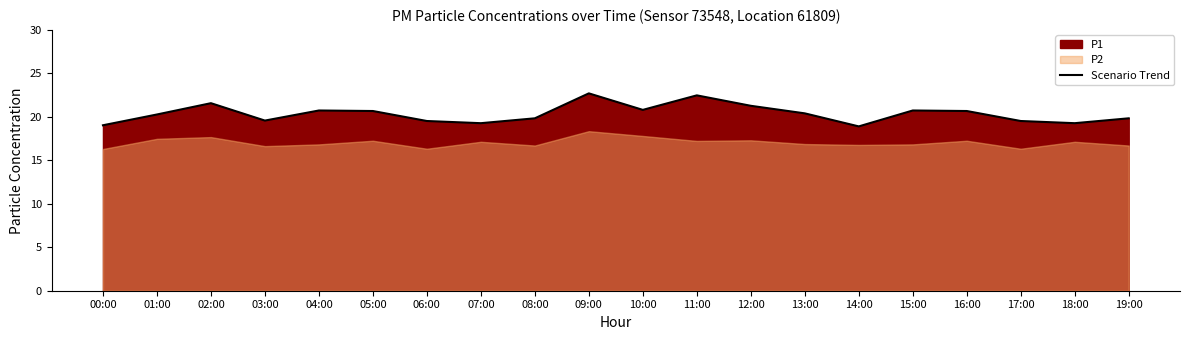

What is the sum of all values?

407.0